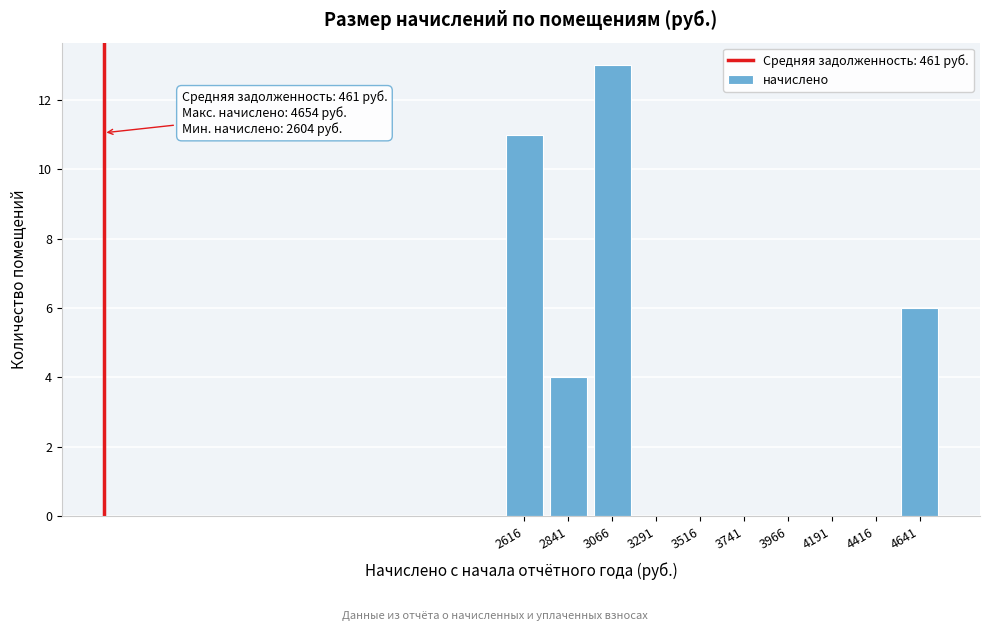

Which range on the x-axis has the tallest bar?

2950 to 3200